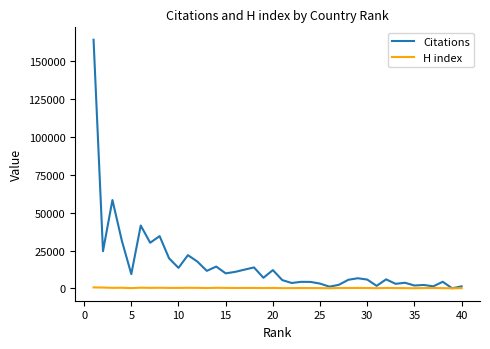

At how many categories does at least one series exceed 26857?

6